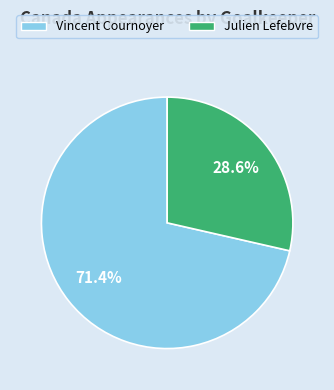

Combined, do Julien Lefebvre and Vincent Cournoyer account for over 50%?

Yes